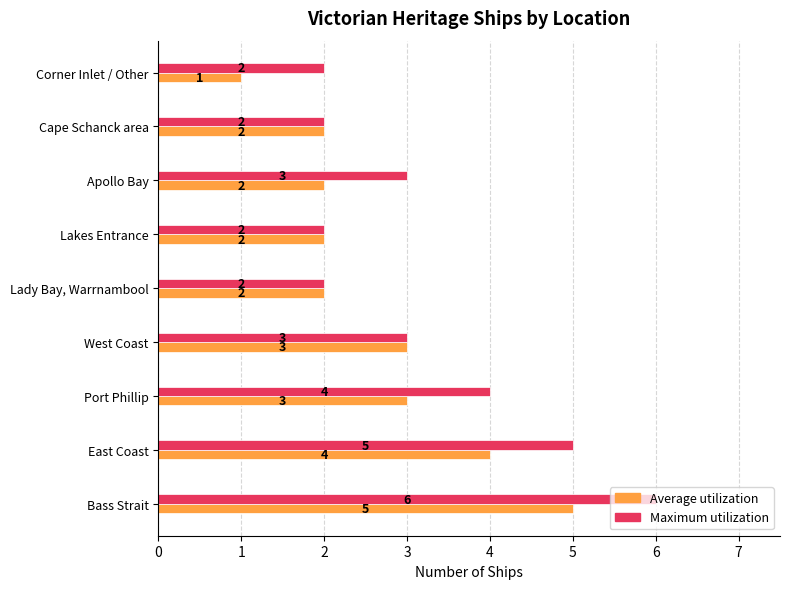

What is the difference between the second highest and second lowest values in the Maximum utilization series?

3